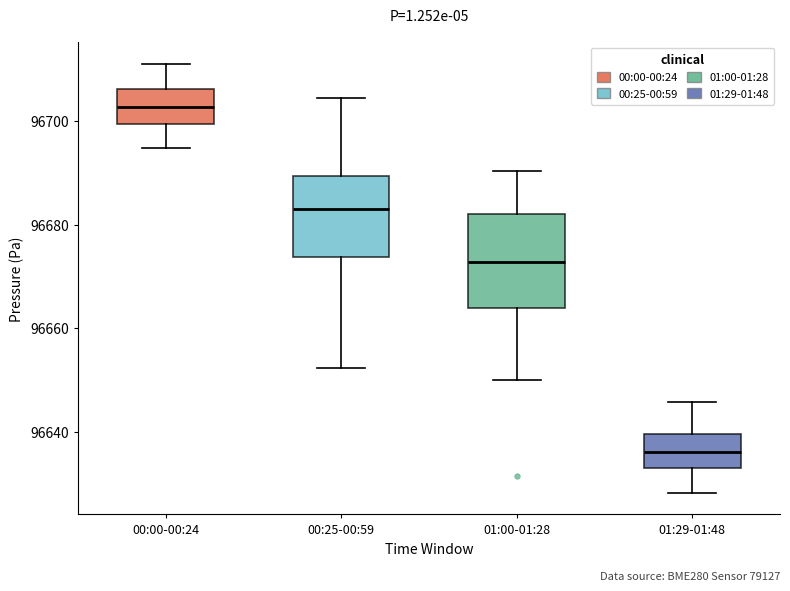

Which box has the highest median line?

00:00-00:24